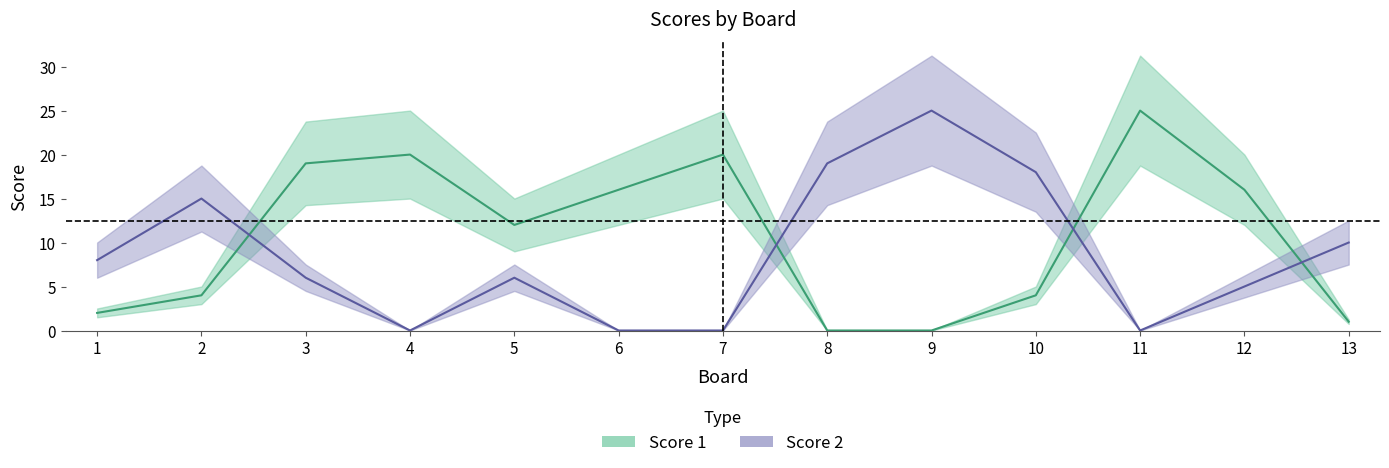

Rank the series by their maximum value, from lowest to highest.

Score 1, Score 2